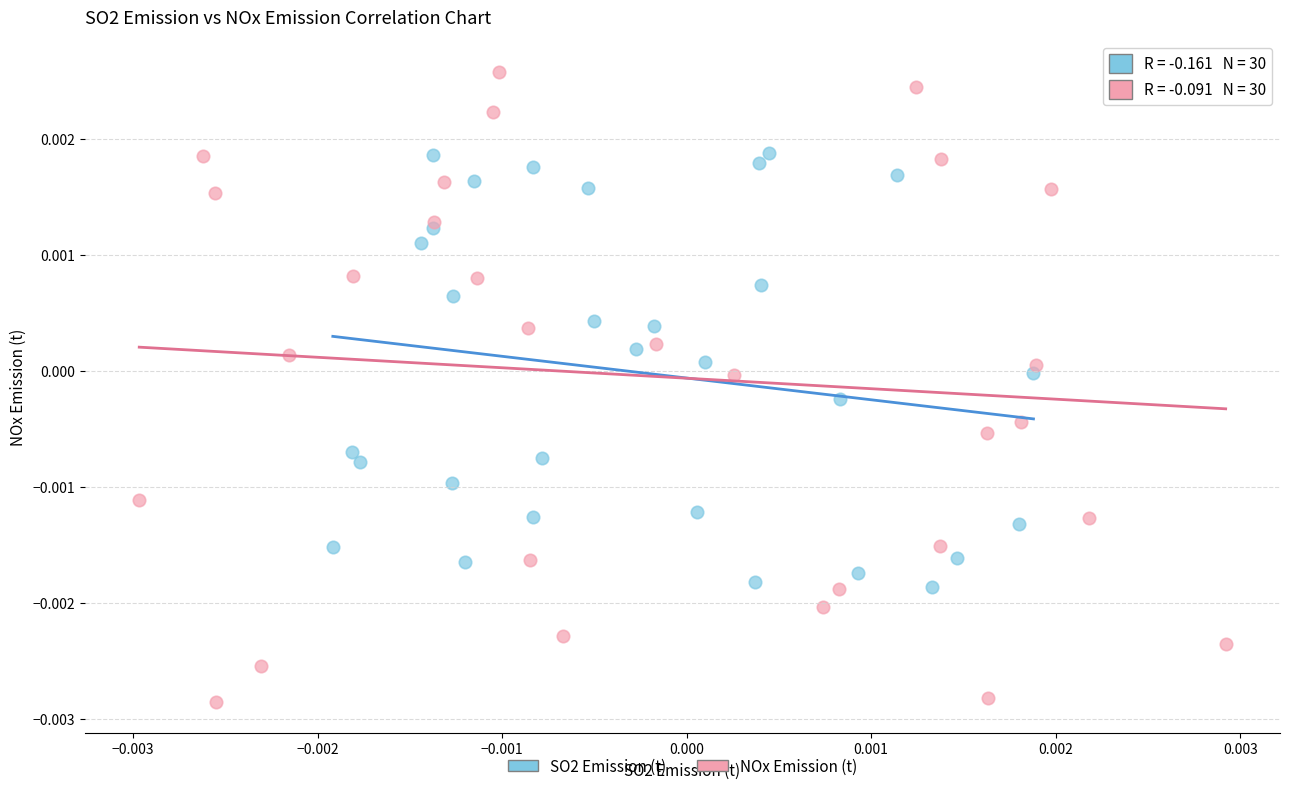

What are all the series names shown in the legend?

SO2 Emission (t), NOx Emission (t)